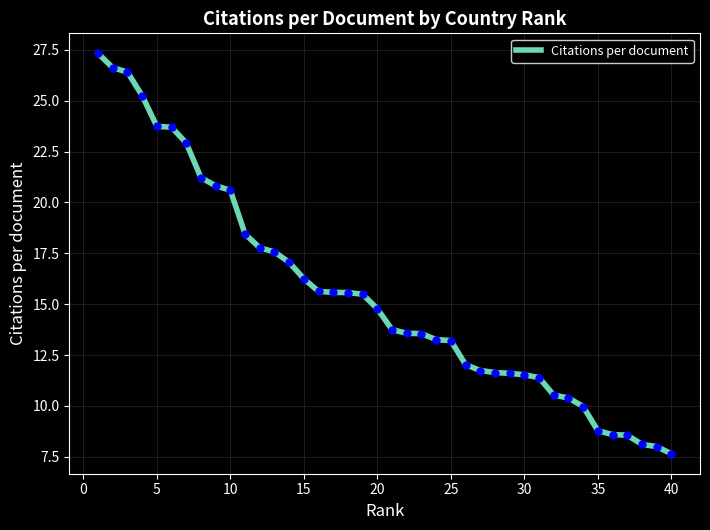

What is the maximum value shown in the chart?

27.3